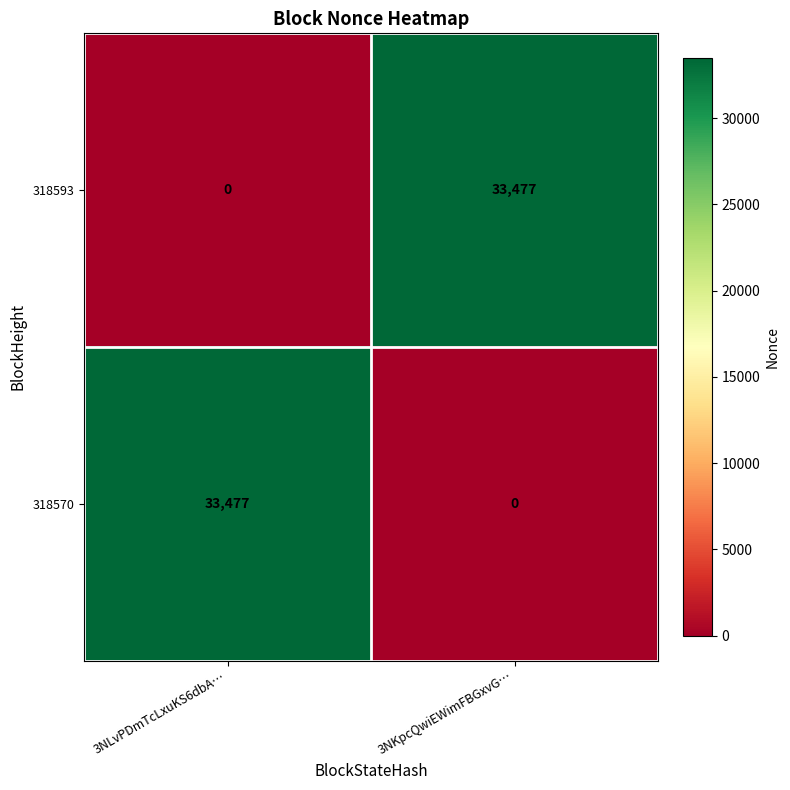

How many series are shown in this chart?

2